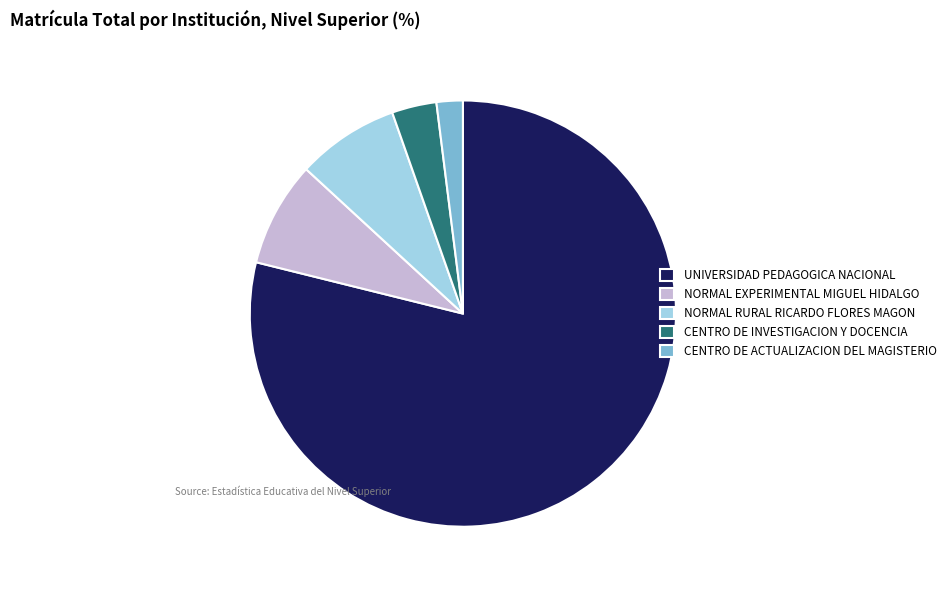

What is the largest slice in the pie chart?

UNIVERSIDAD PEDAGOGICA NACIONAL